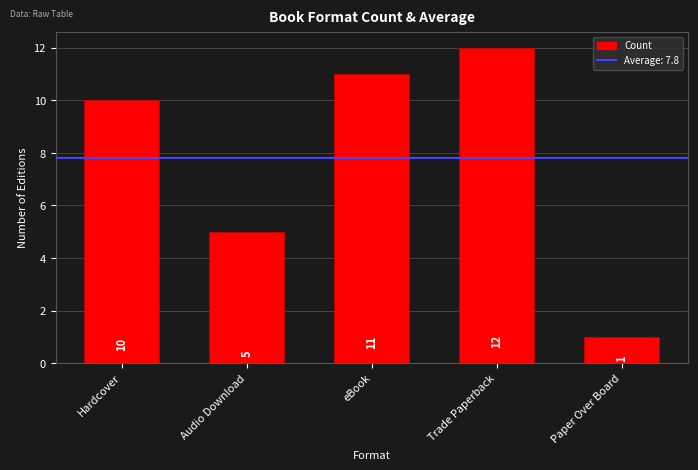

How many bars are there in total?

5